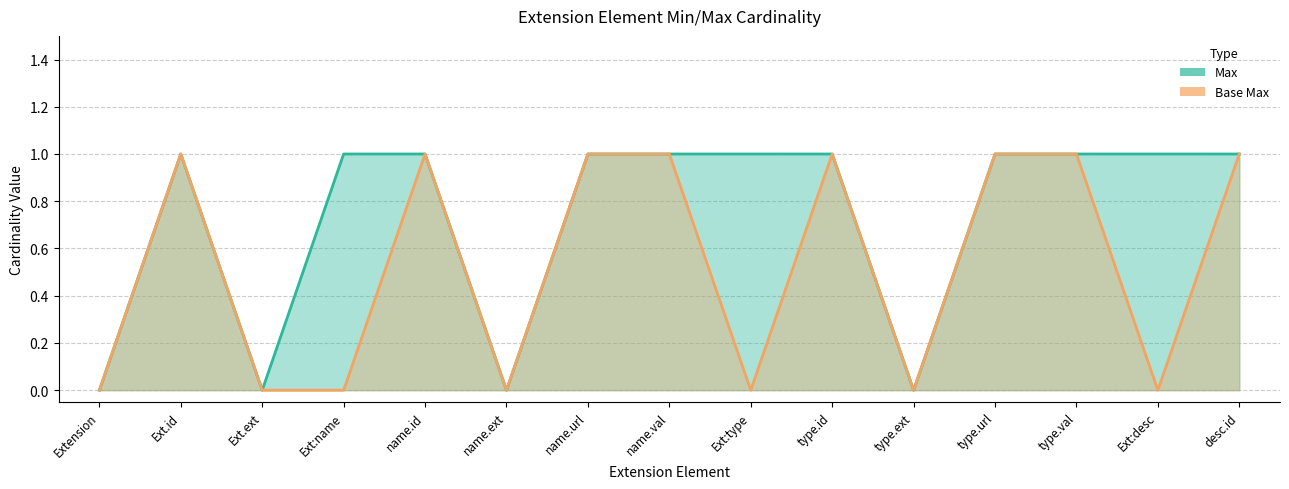

At which label is Max closest to 0?

Extension